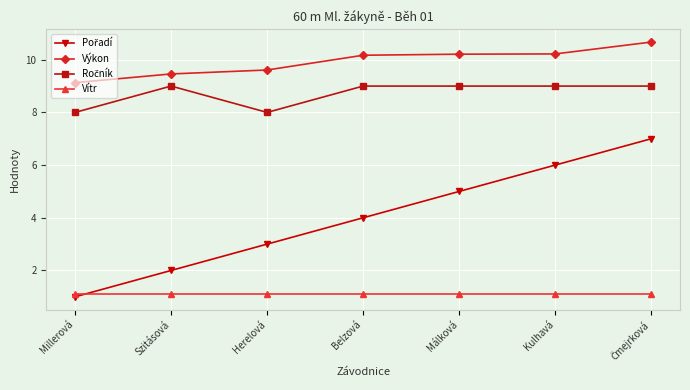

What is the difference between the highest and lowest values at Belzová?

9.1